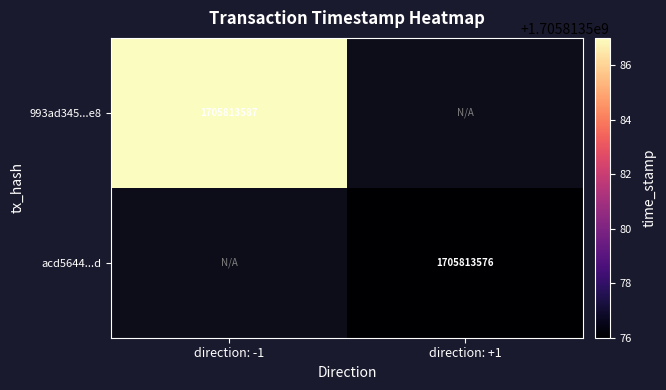

What is the sum of the acd5644177e2f5a59ca9e8f6c38fcc49992797d values at direction_1 and direction_-1?

1705813576